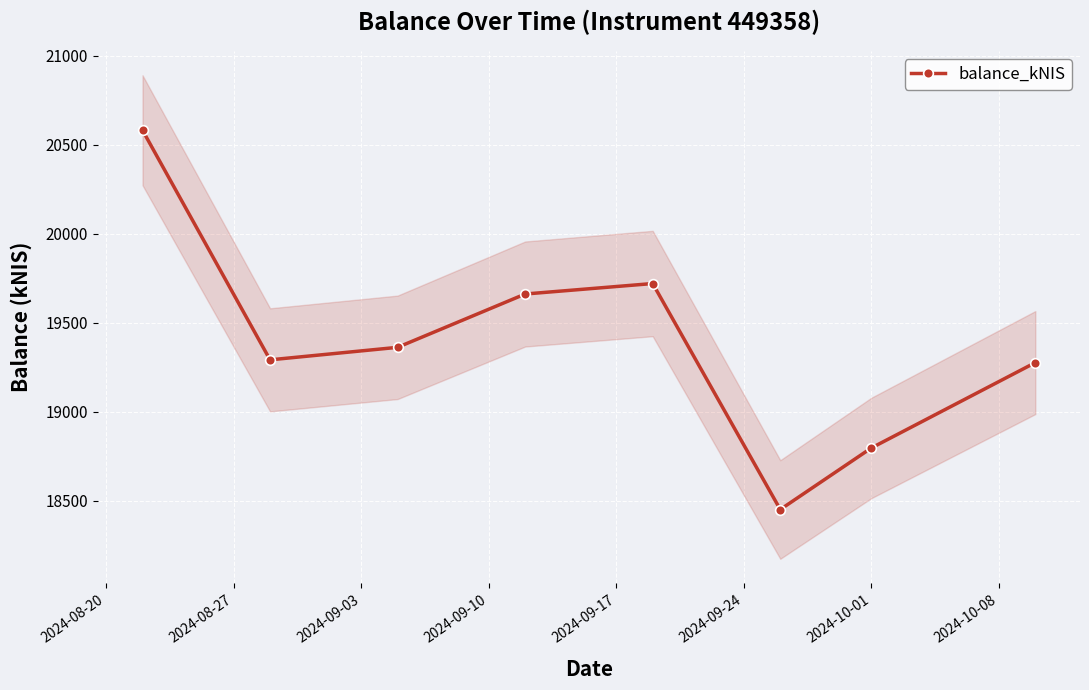

True or false: balance_kNIS has more than 2 points higher than both neighbors.

False